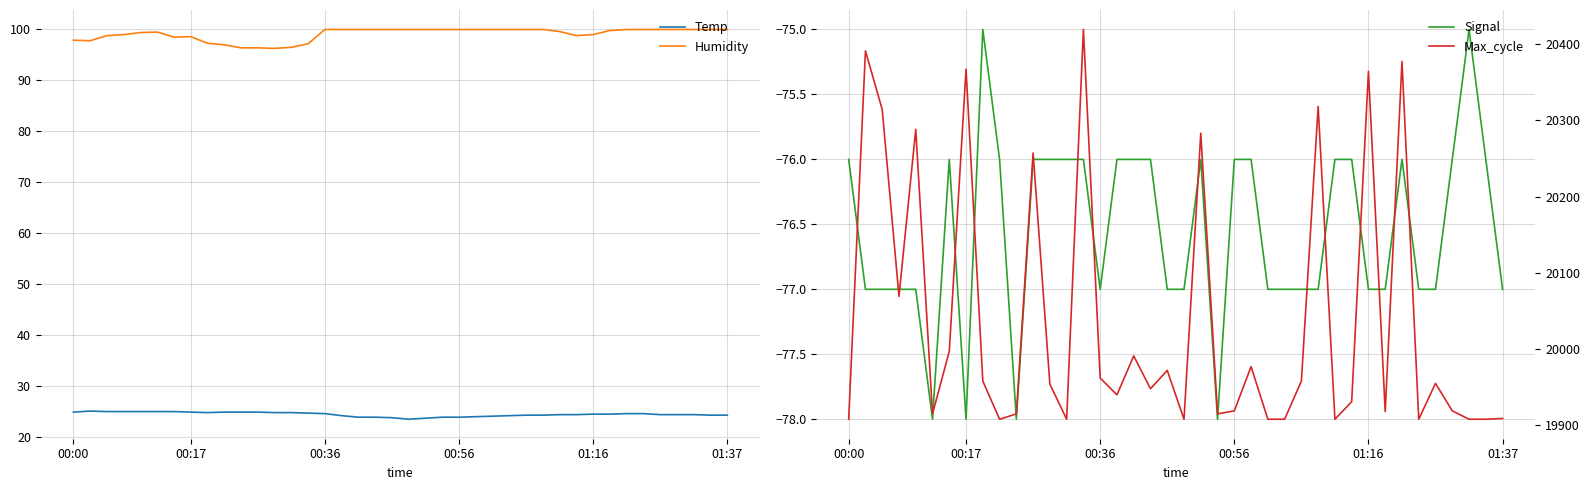

List the series in order of their peak value, highest first.

Max_cycle, Humidity, Temp, Signal